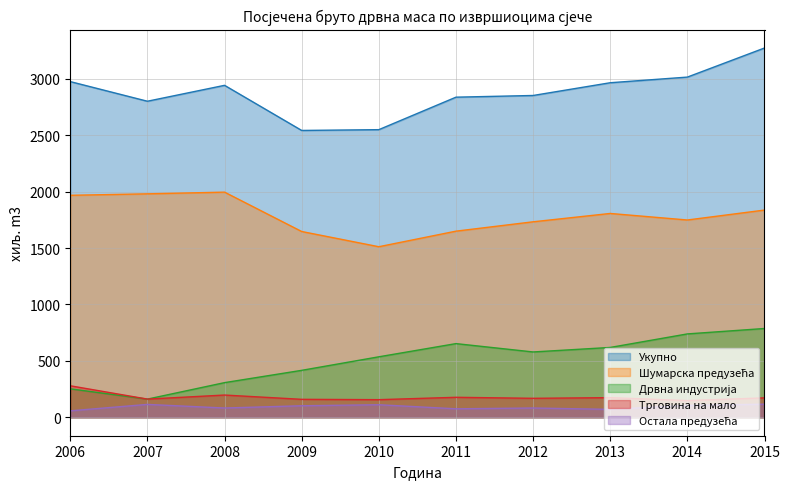

Is it true that Шумарска предузећа equals 1807 at 2013?

True